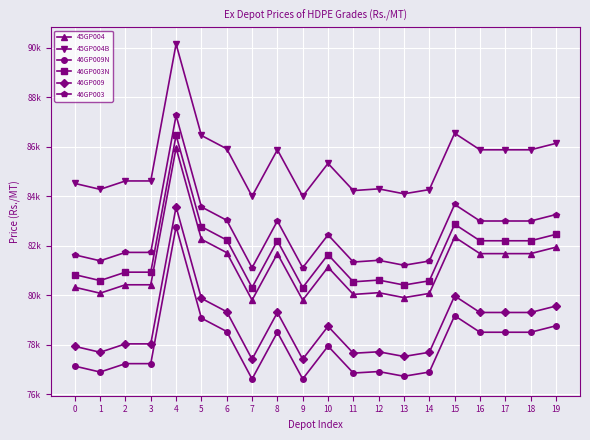

Is the value of 46GP003 at 14 greater than the value of 45GP004B at 9?

No